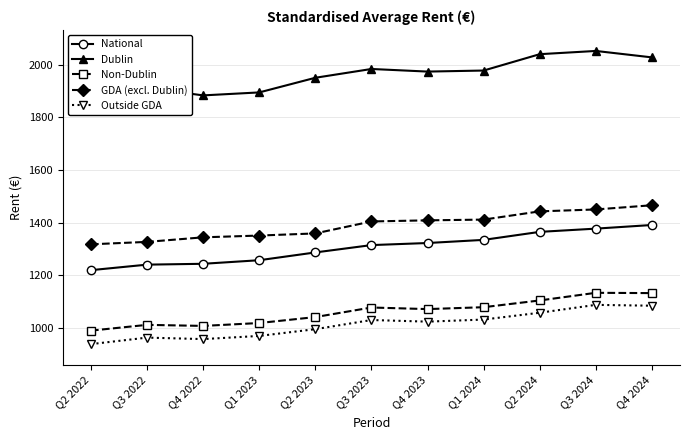

What is the spread (max minus min) of values at Q2 2022?

932.1